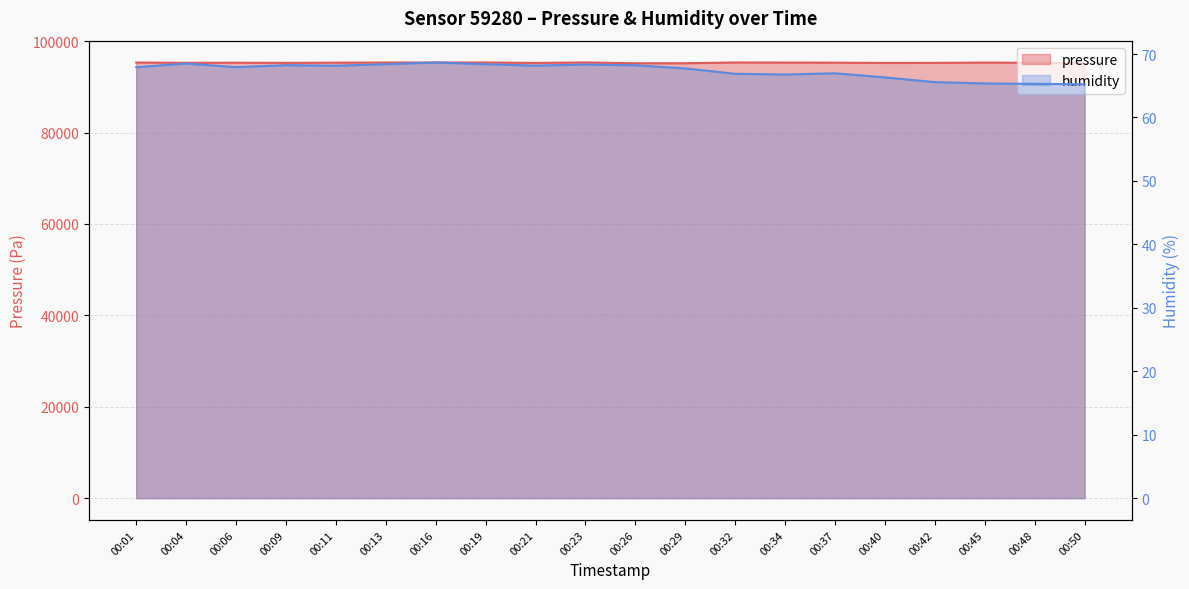

Where is the first local minimum for humidity?

00:06